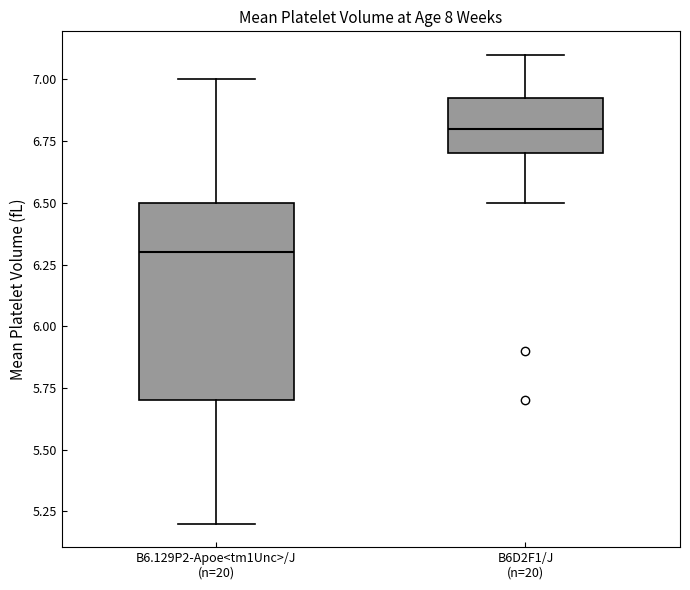

Reading left to right, transcribe this box plot: for each box, give where its median line is, the range the box spans, and where its two whiskers end, as read against the y-axis. The values are not printed on the chart, so give them approximately, as read against the axis.

B6.129P2-Apoe<tm1Unc>/J (n=20): median 6.30, box 5.70 to 6.50, whiskers 5.20 to 7.00
B6D2F1/J (n=20): median 6.80, box 6.70 to 6.95, whiskers 6.50 to 7.10